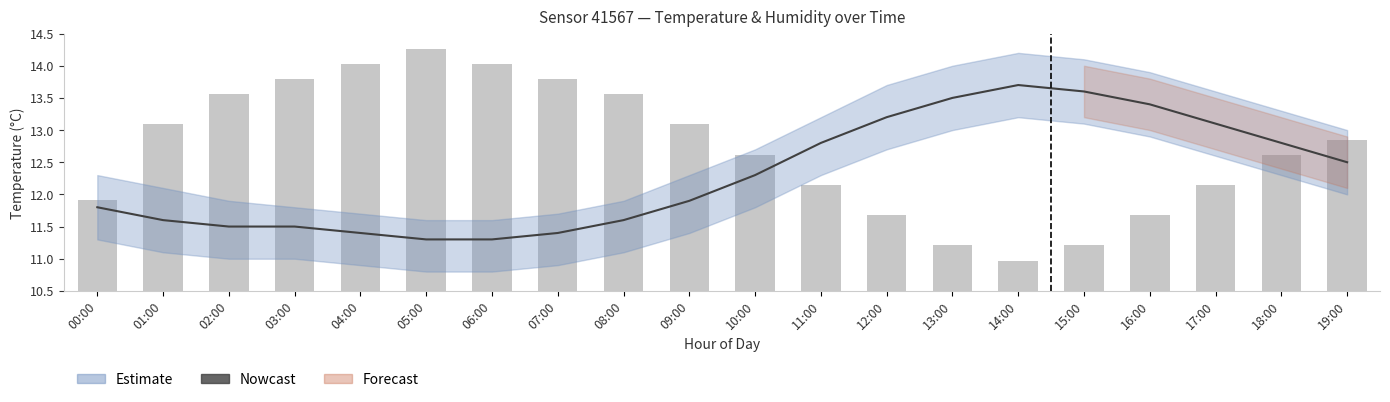

At 19:00, list the series in order from largest to smallest.

humidity, temperature